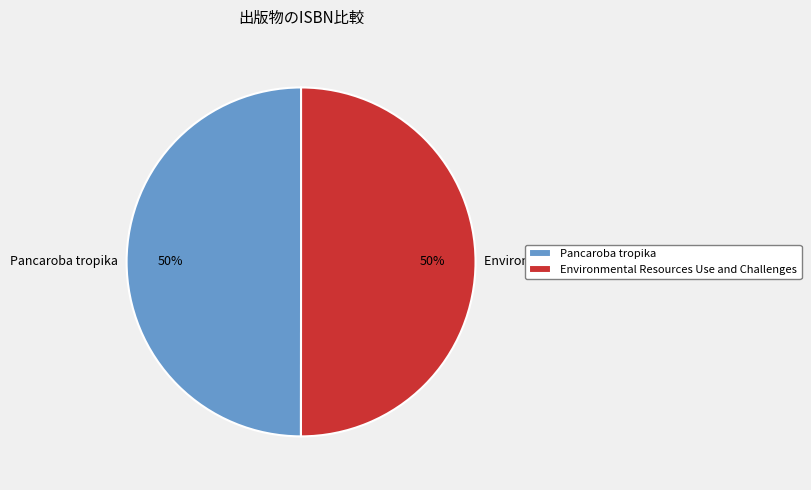

True or false: Pancaroba tropika accounts for 58% of the total.

False